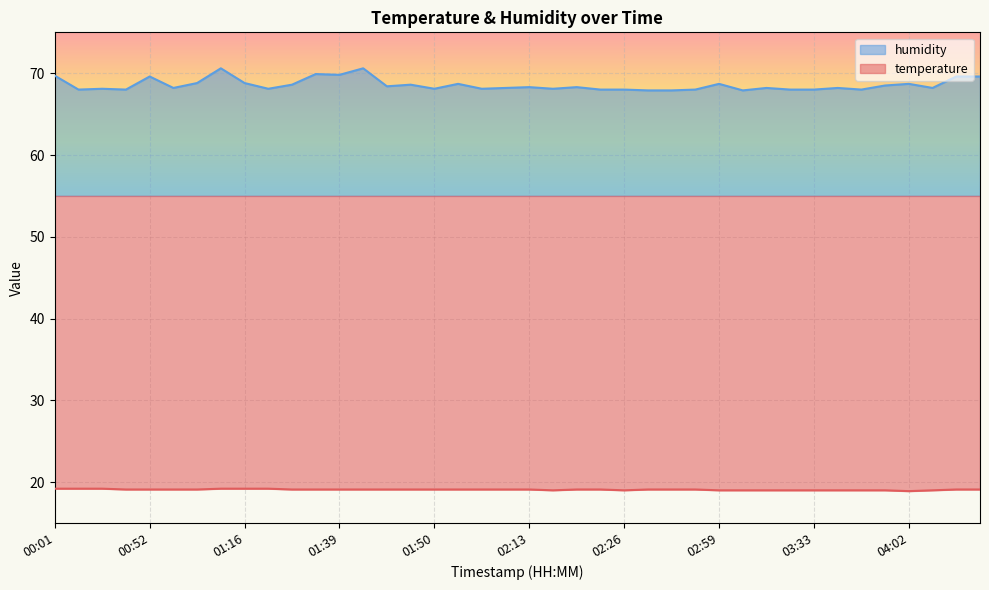

Reading right to left, what are all the values shown in this chart?

temperature: 04:25=19.1	04:23=19.1	04:07=19.0	04:02=18.9	03:58=19.0	03:48=19.0	03:38=19.0	03:33=19.0	03:28=19.0	03:20=19.0	03:12=19.0	02:59=19.0	02:46=19.1	02:39=19.1	02:31=19.1	02:26=19.0	02:23=19.1	02:21=19.1	02:15=19.0	02:13=19.1	02:00=19.1	01:58=19.1	01:52=19.1	01:50=19.1	01:47=19.1	01:45=19.1	01:42=19.1	01:39=19.1	01:34=19.1	01:26=19.1	01:21=19.2	01:16=19.2	01:10=19.2	01:02=19.1	01:00=19.1	00:52=19.1	00:39=19.1	00:22=19.2	00:19=19.2	00:01=19.2
humidity: 04:25=69.6	04:23=69.6	04:07=68.2	04:02=68.7	03:58=68.5	03:48=68.0	03:38=68.2	03:33=68.0	03:28=68.0	03:20=68.2	03:12=67.9	02:59=68.7	02:46=68.0	02:39=67.9	02:31=67.9	02:26=68.0	02:23=68.0	02:21=68.3	02:15=68.1	02:13=68.3	02:00=68.2	01:58=68.1	01:52=68.7	01:50=68.1	01:47=68.6	01:45=68.4	01:42=70.6	01:39=69.8	01:34=69.9	01:26=68.6	01:21=68.1	01:16=68.8	01:10=70.6	01:02=68.8	01:00=68.2	00:52=69.6	00:39=68.0	00:22=68.1	00:19=68.0	00:01=69.7